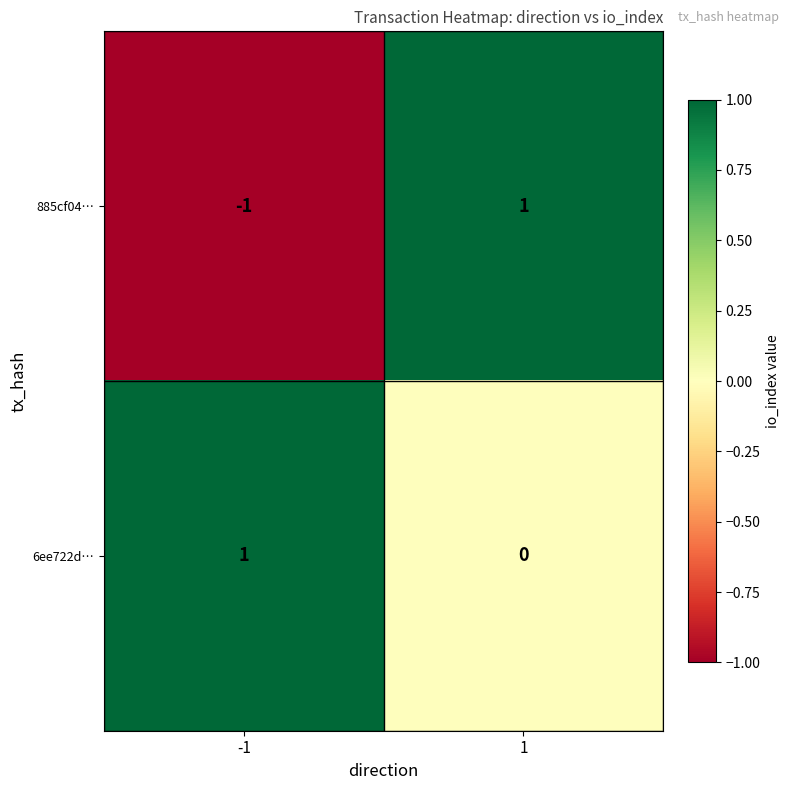

Which series has the largest total across all categories?

6ee722d…